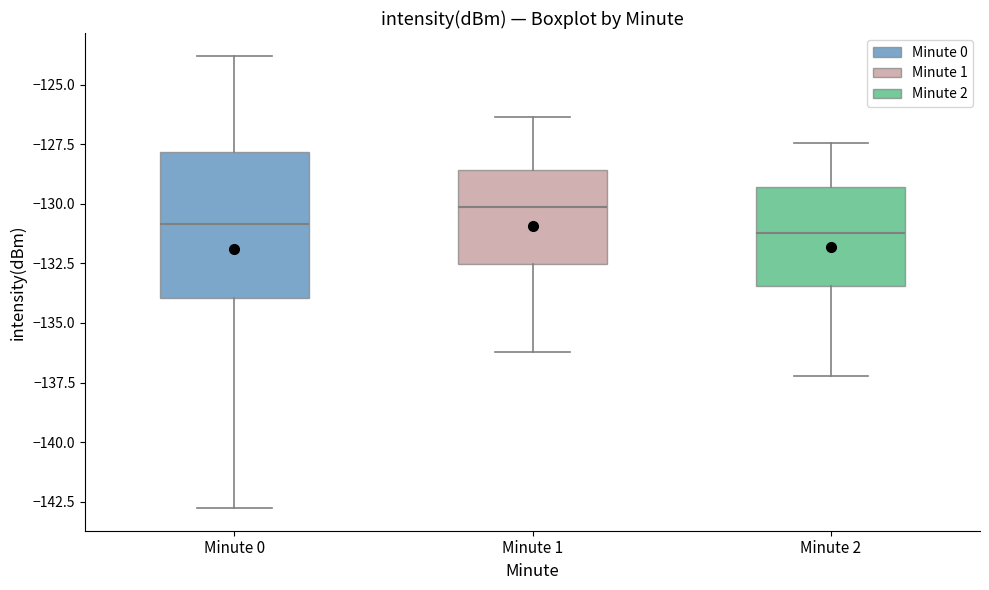

Reading left to right, read every box against the y-axis: the position of its median line, the range the box covers, and the ends of its whiskers. The values are not printed on the chart, so give them approximately, as read against the axis.

Minute 0: median -131.0, box -134.0 to -128.0, whiskers -143.0 to -124.0
Minute 1: median -130.0, box -132.5 to -128.5, whiskers -136.0 to -126.5
Minute 2: median -131.0, box -133.5 to -129.5, whiskers -137.0 to -127.5